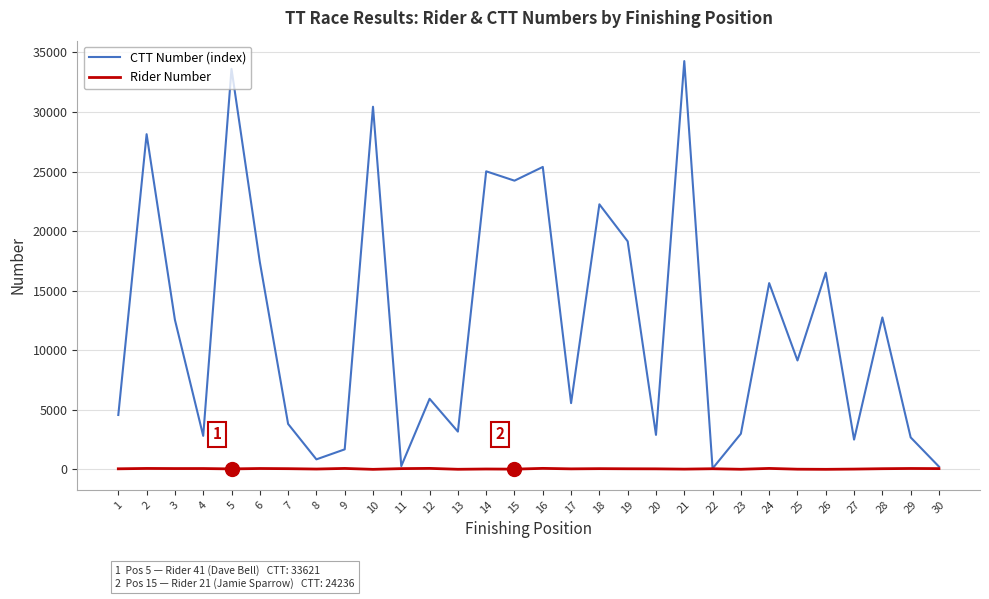

Does the chart display data point markers on the line(s)?

No